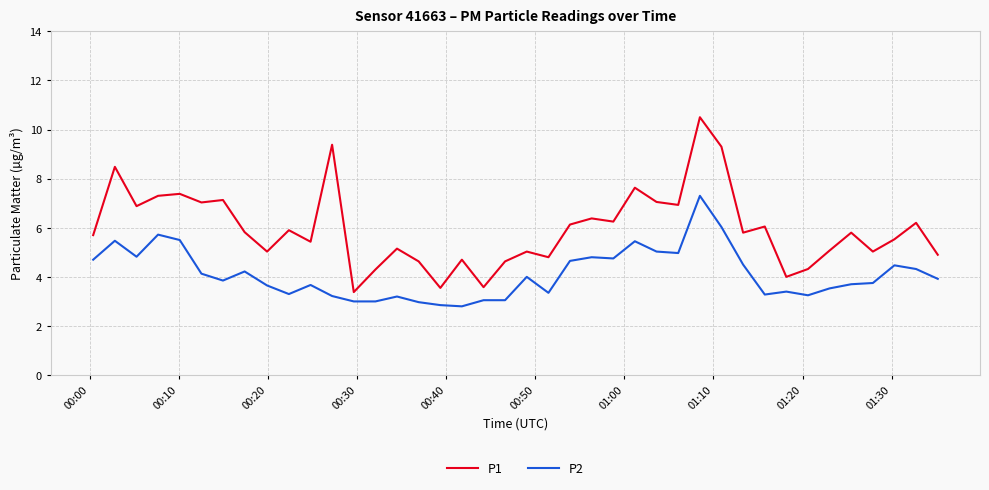

What is the greatest value displayed?

10.5